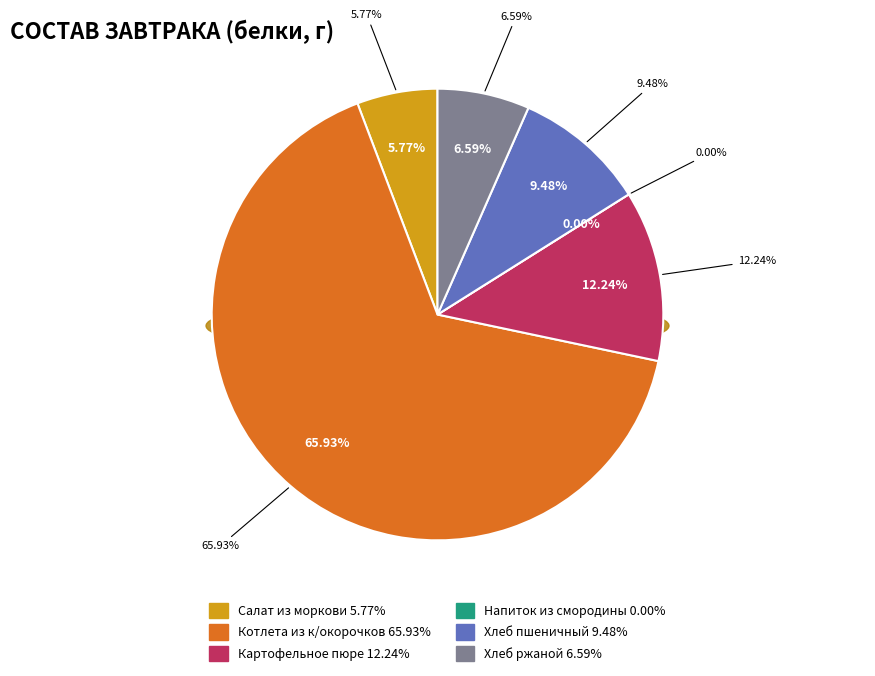

To the nearest percent, what is the average slice percentage?

17%